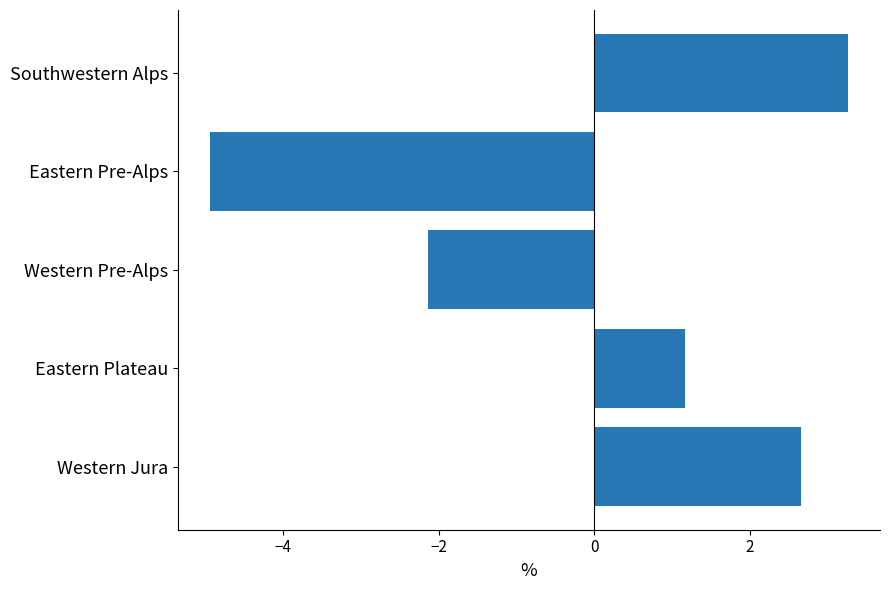

List the labels in order of value, largest first.

Southwestern Alps, Western Jura, Eastern Plateau, Western Pre-Alps, Eastern Pre-Alps